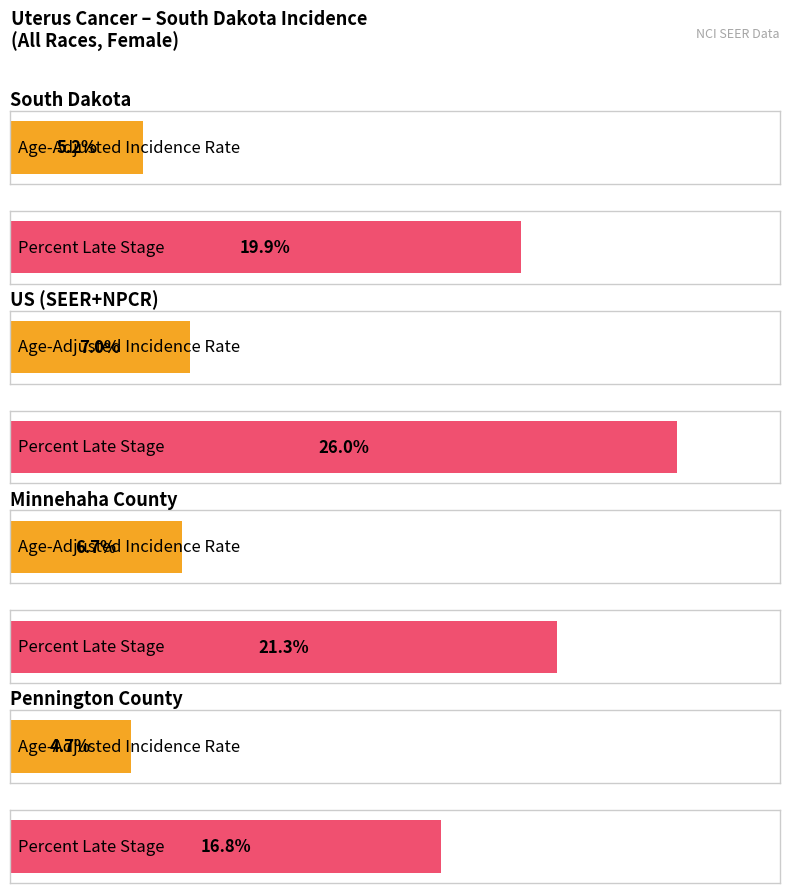

Which series has the largest range (max minus min)?

Percent of Cases with Late Stage